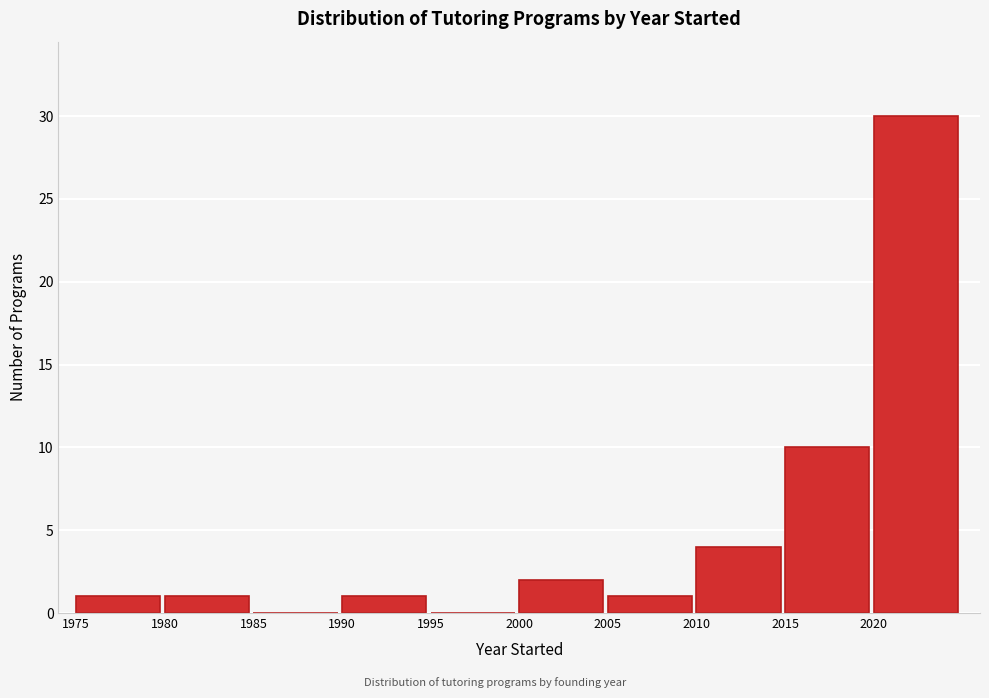

Reading left to right, list all the values displayed in this chart.

1975=1	1980=1	1985=0	1990=1	1995=0	2000=2	2005=1	2010=4	2015=10	2020=30